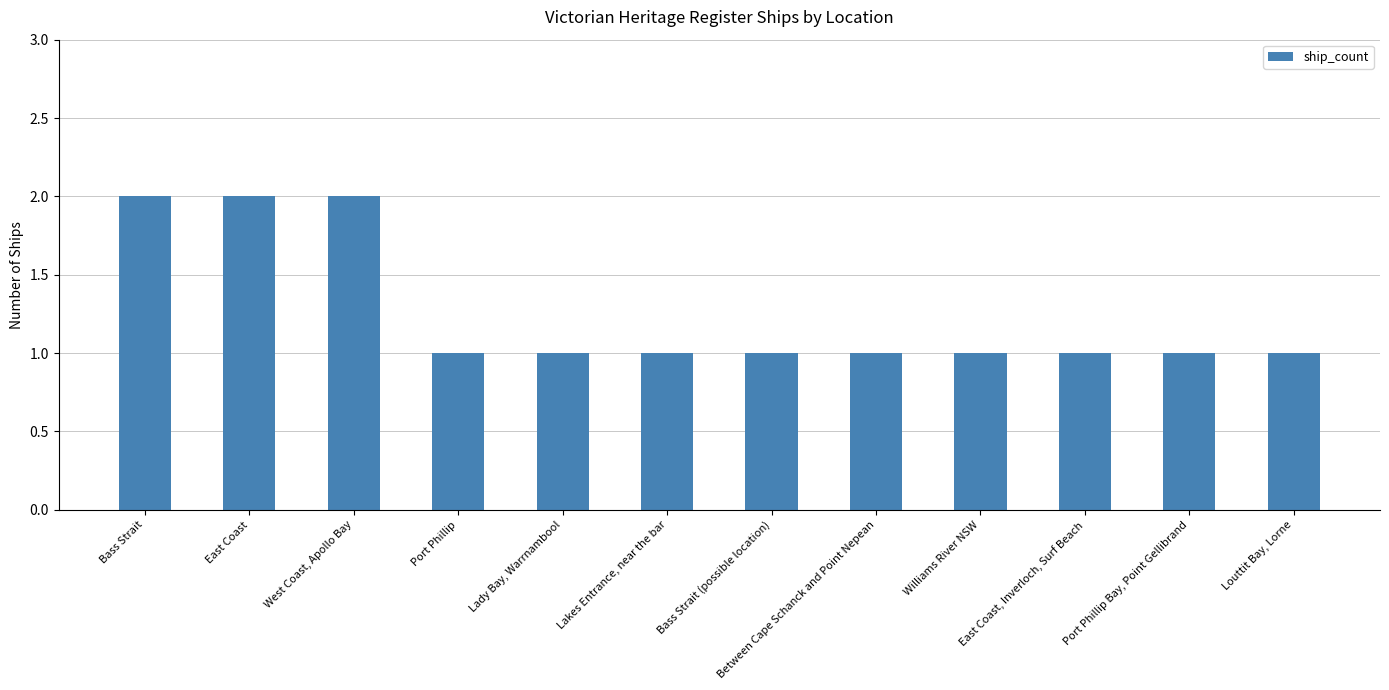

How many bars are there in total?

12